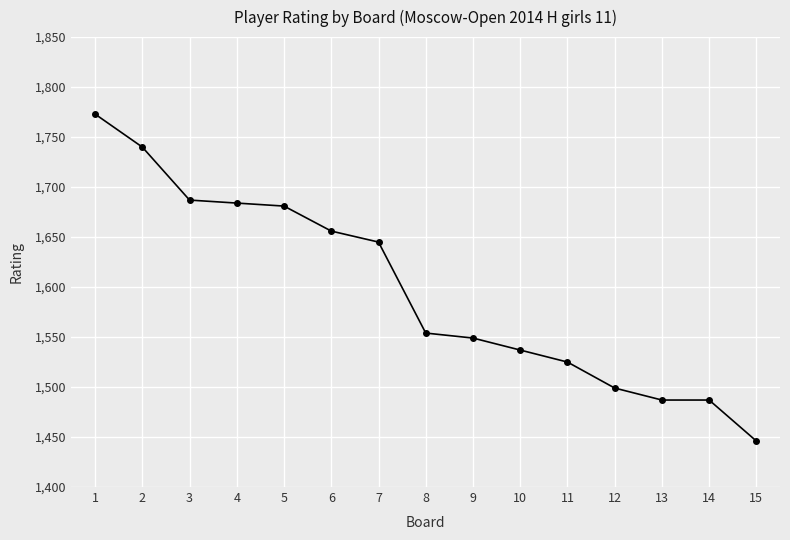

Which category has the lowest value across all series?

15